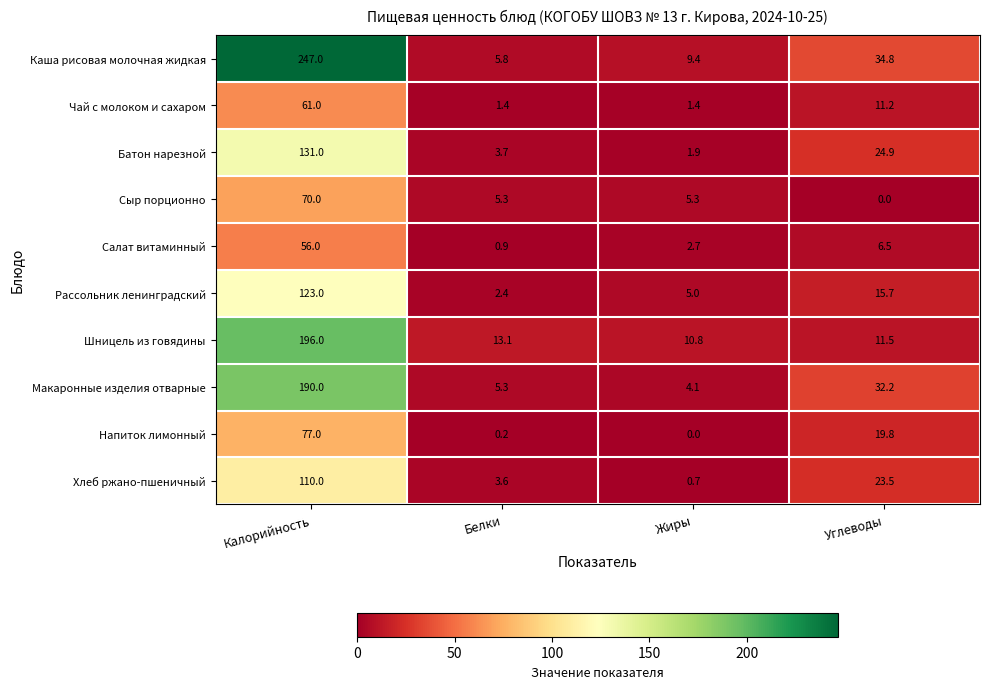

At which category does the chart reach its peak across all series?

Калорийность